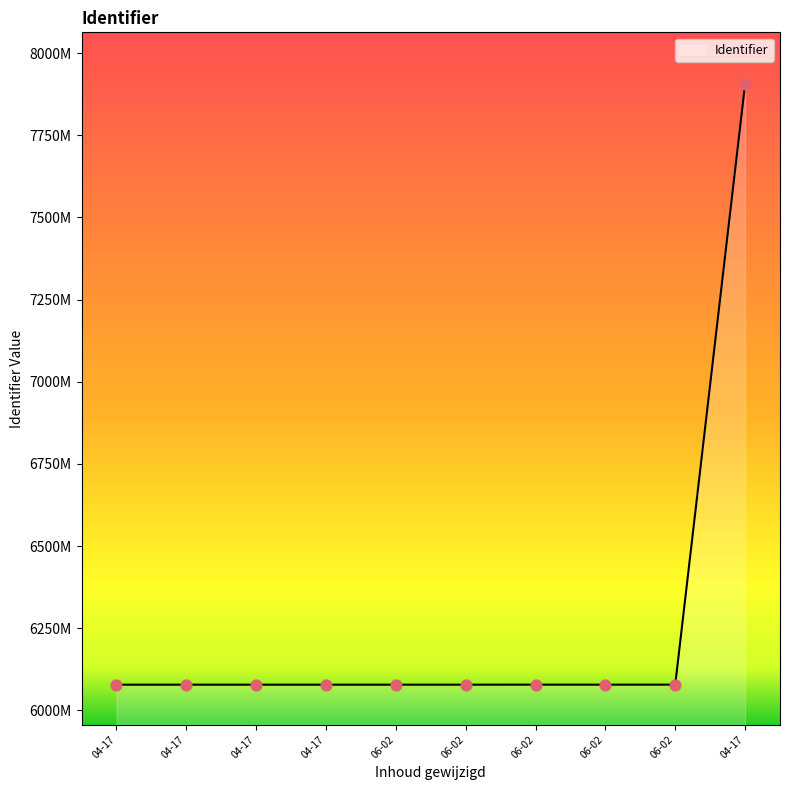

Is this an area chart (filled region under the line)?

Yes